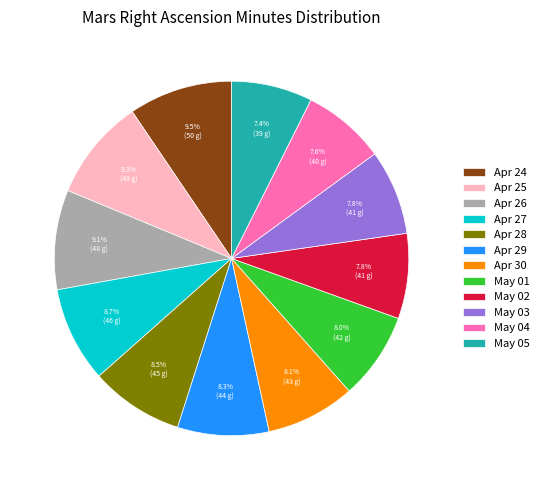

Does Apr 29 represent more than half of the total?

No